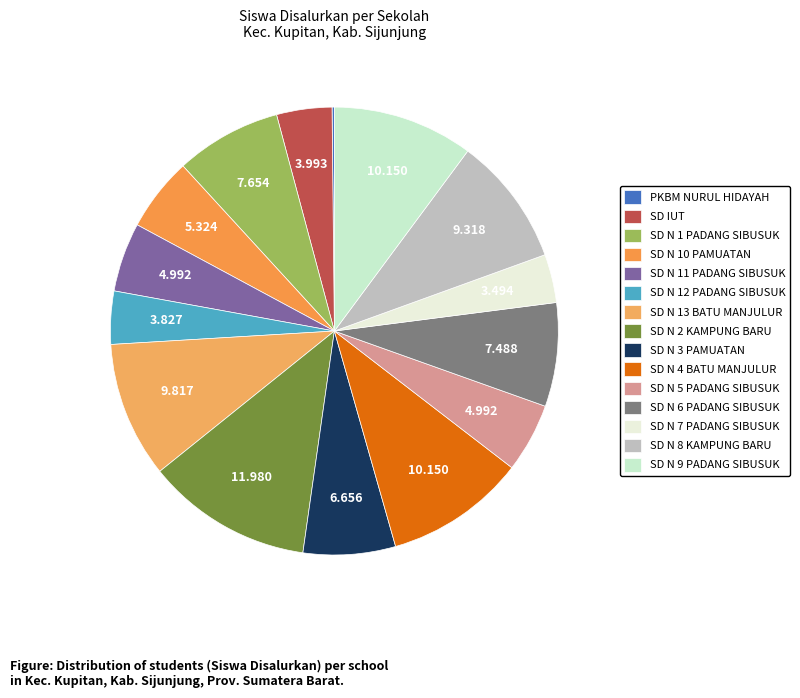

To the nearest percent, what is the combined percentage of SD IUT and SD N 7 PADANG SIBUSUK?

7%